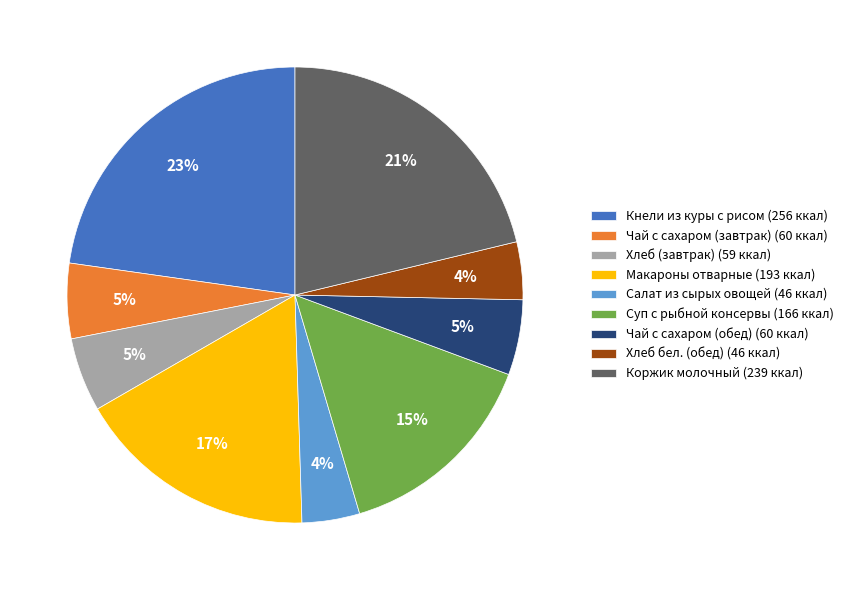

True or false: Макароны отварные accounts for 17% of the total.

True